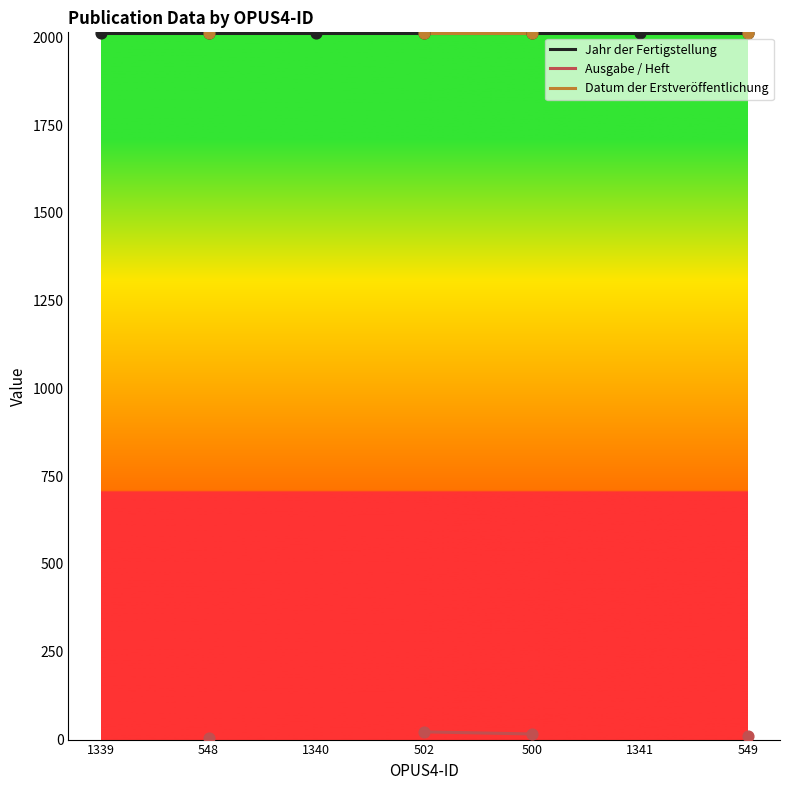

Which series contains the highest Y value?

Jahr der Fertigstellung